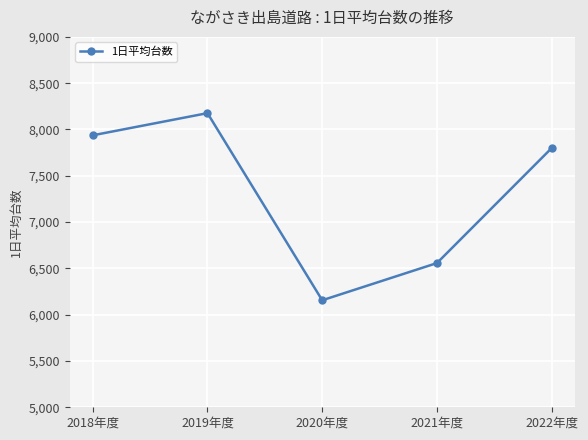

What is the maximum value shown in the chart?

8176.5